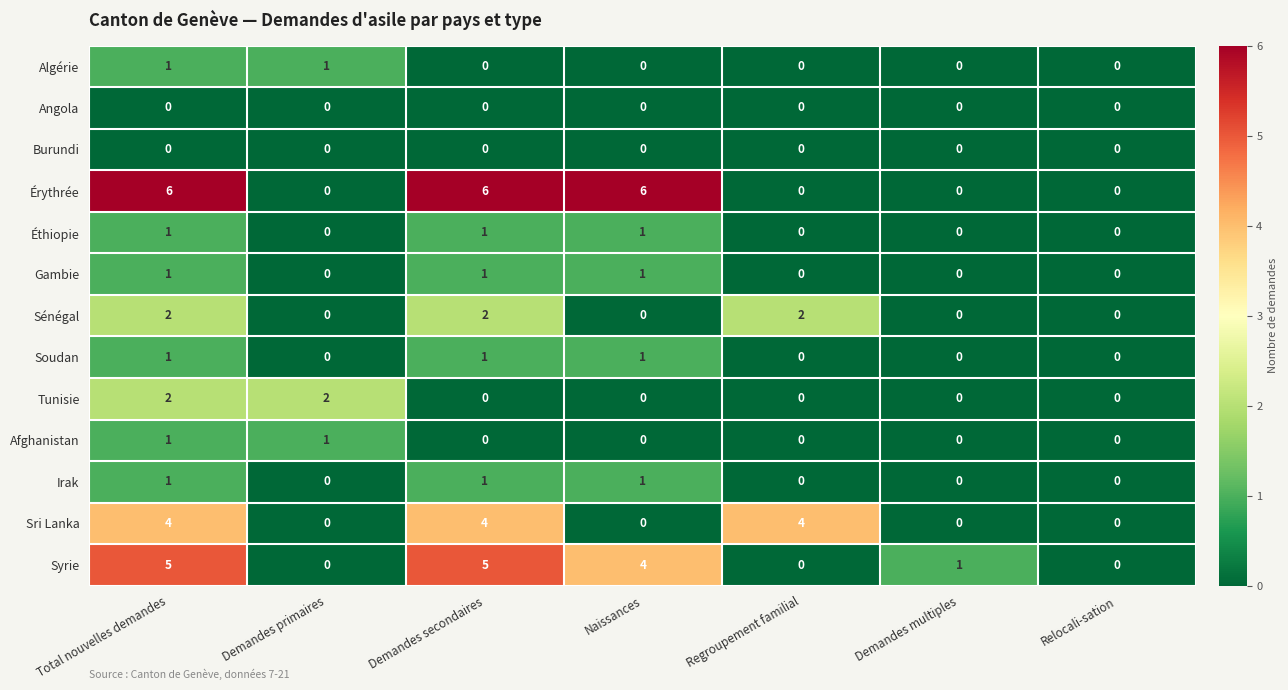

True or false: Algérie has a value of 0 at Demandes secondaires.

True